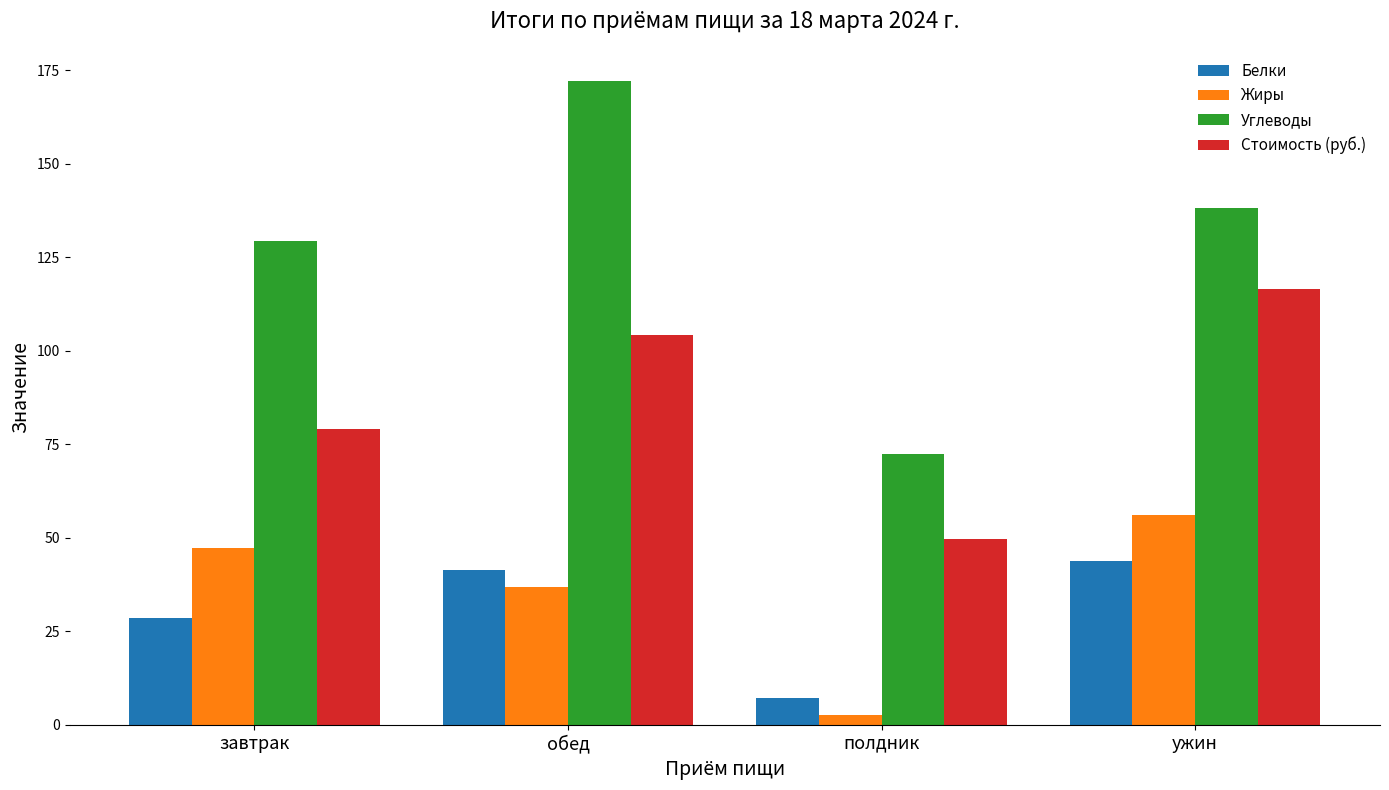

Between завтрак and ужин, which series saw the biggest shift?

Стоимость (руб.)